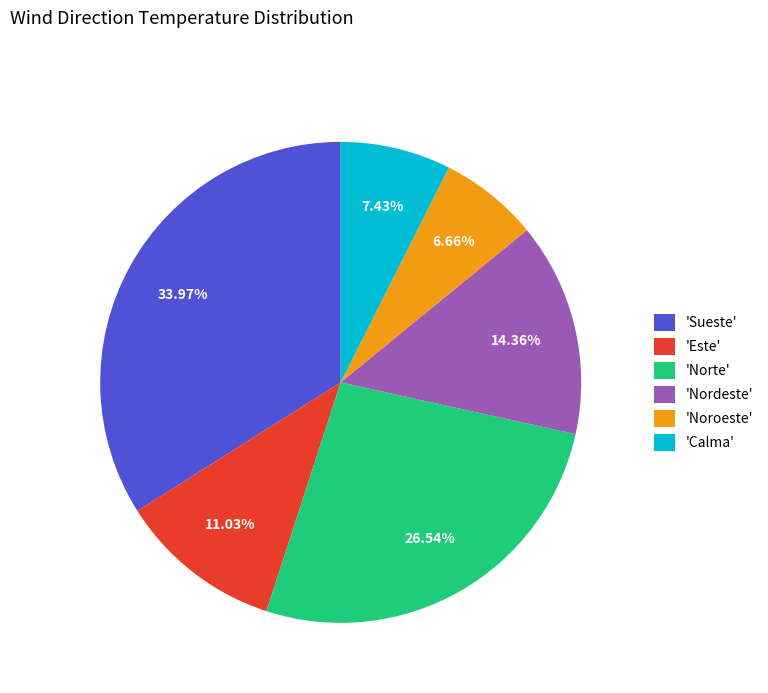

Which has a higher value, 'Noroeste' or 'Este'?

'Este'